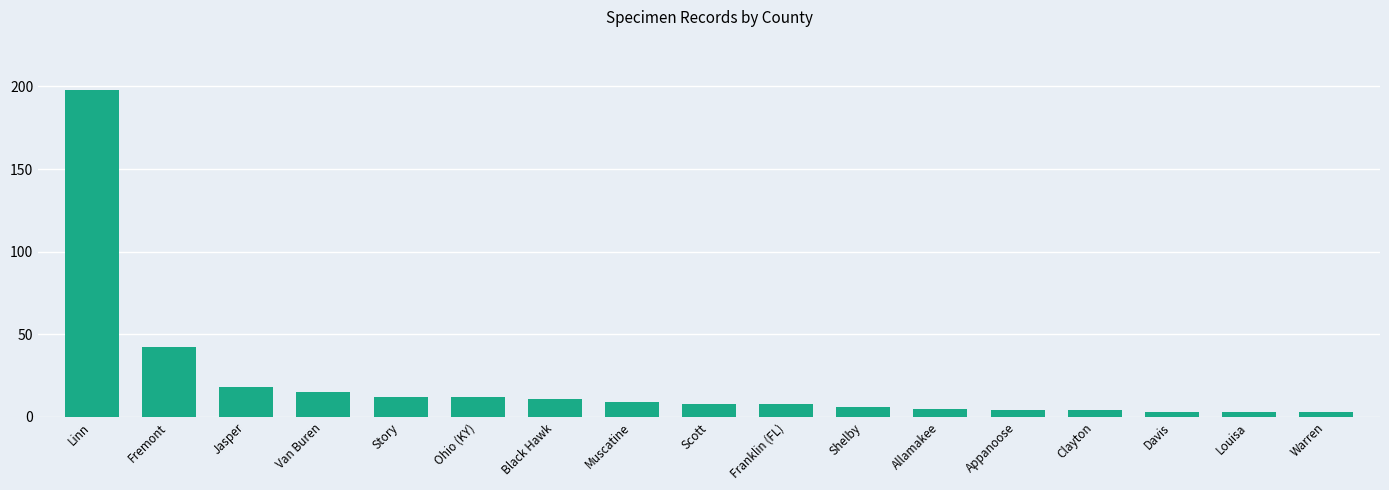

What is the greatest value displayed?

198